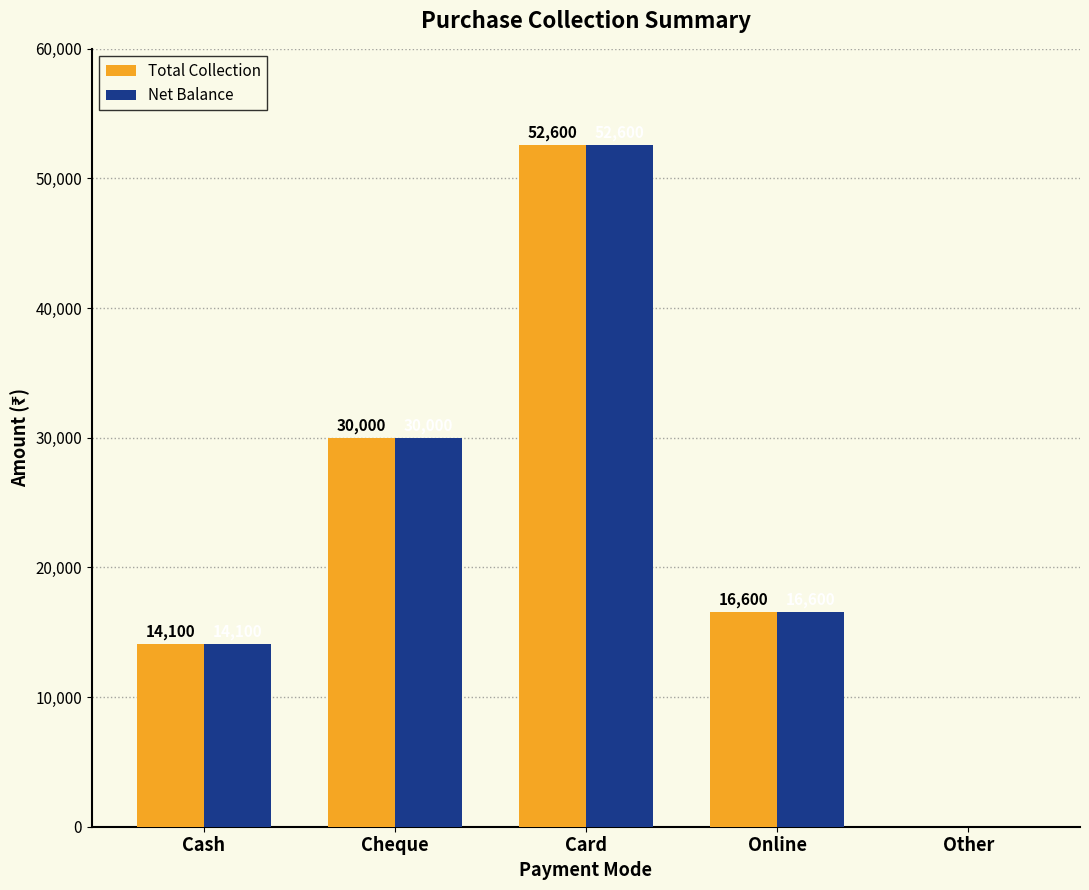

What is the sum of the Net Balance values at Other and Online?

16600